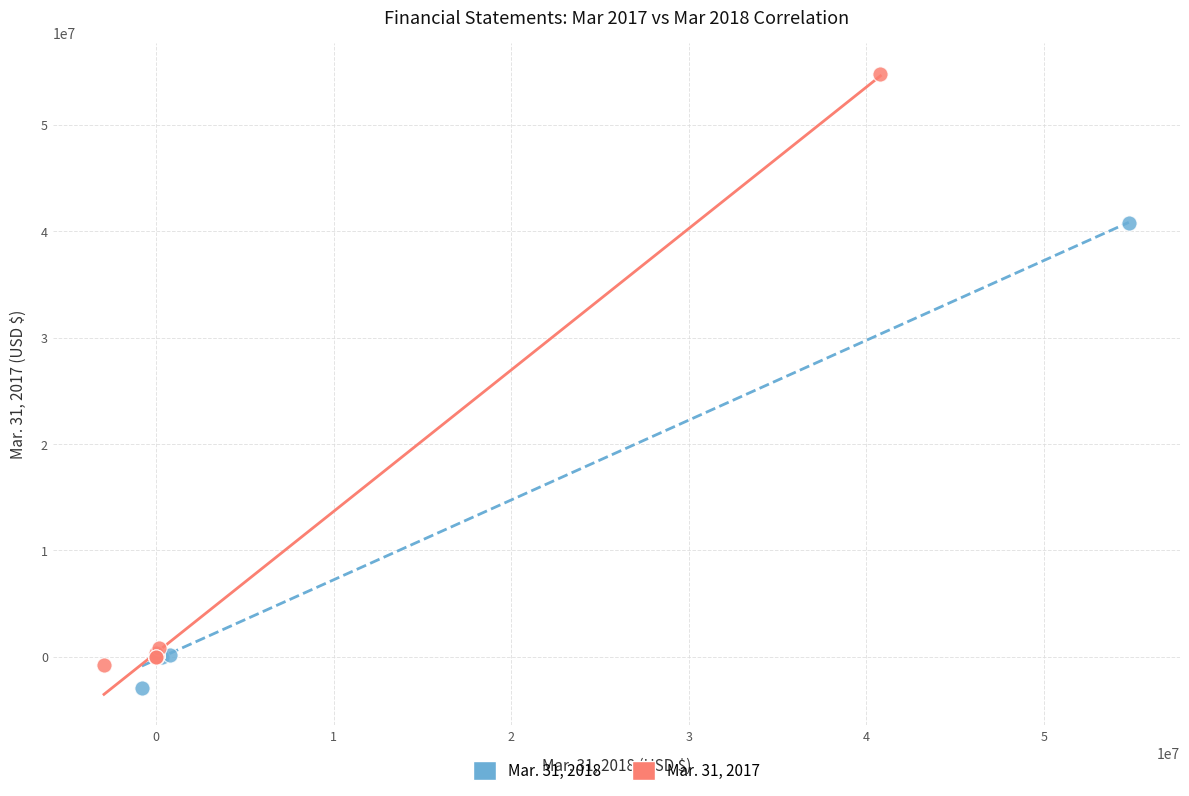

Which series has the largest Y range (max minus min)?

Mar. 31, 2017